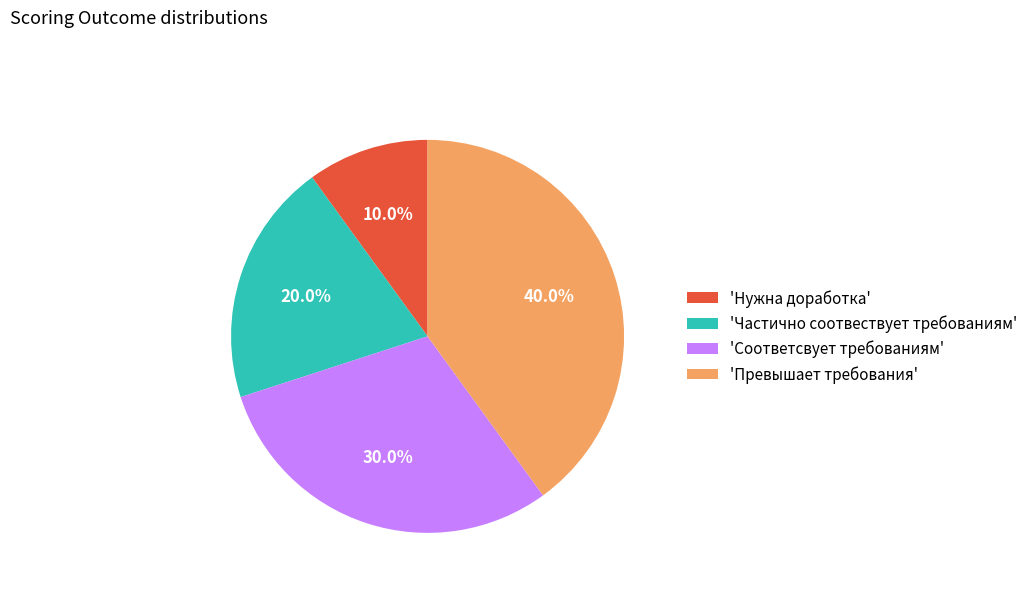

Which category has the biggest portion of the pie?

'Превышает требования'